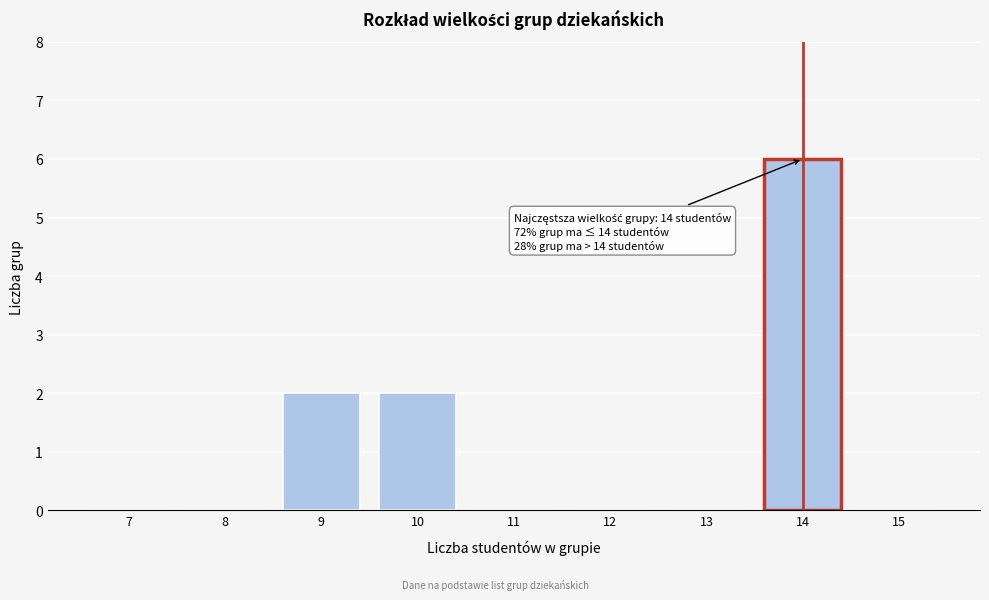

Reading left to right, extract all data points from this chart.

7=0	8=0	9=2	10=2	11=0	12=0	13=0	14=6	15=0